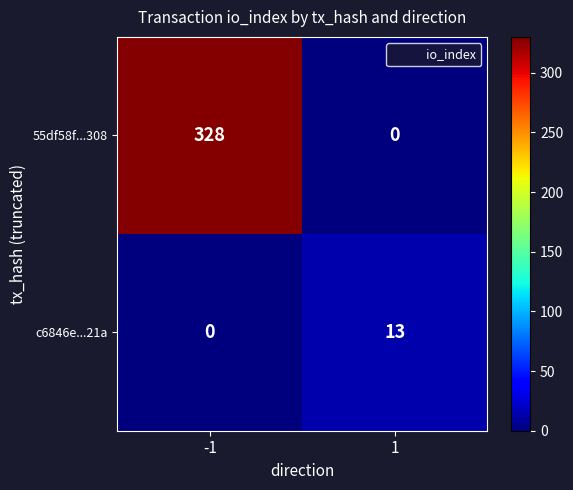

At how many categories does at least one series exceed 306?

1